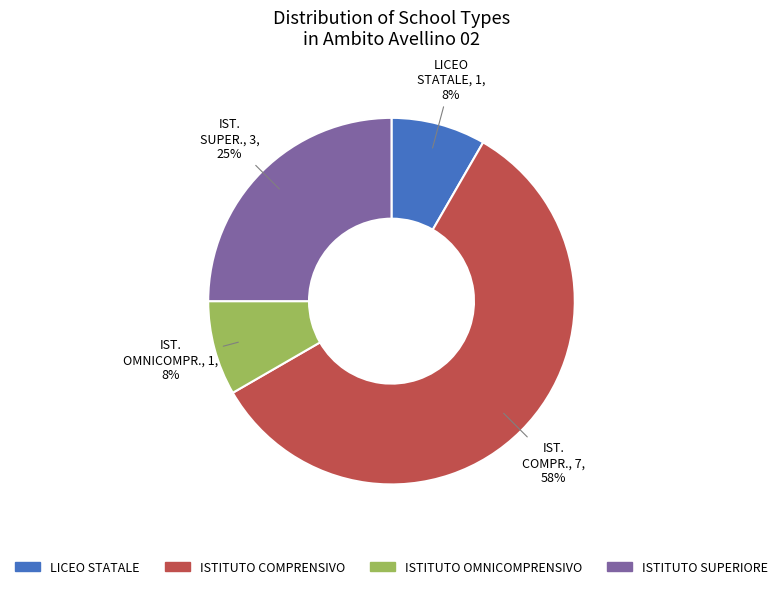

Is the sum of ISTITUTO SUPERIORE and ISTITUTO COMPRENSIVO greater than half?

Yes